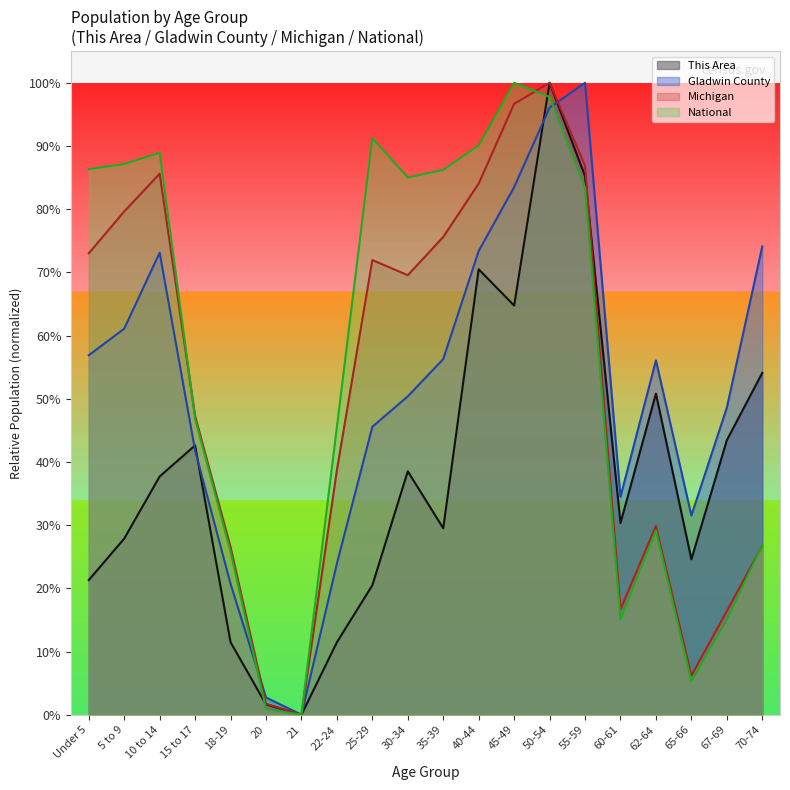

Rank the categories by National value from lowest to highest.

21, 20, 65-66, 60-61, 67-69, 18-19, 70-74, 62-64, 22-24, 15 to 17, 55-59, 30-34, 35-39, Under 5, 5 to 9, 10 to 14, 40-44, 25-29, 50-54, 45-49